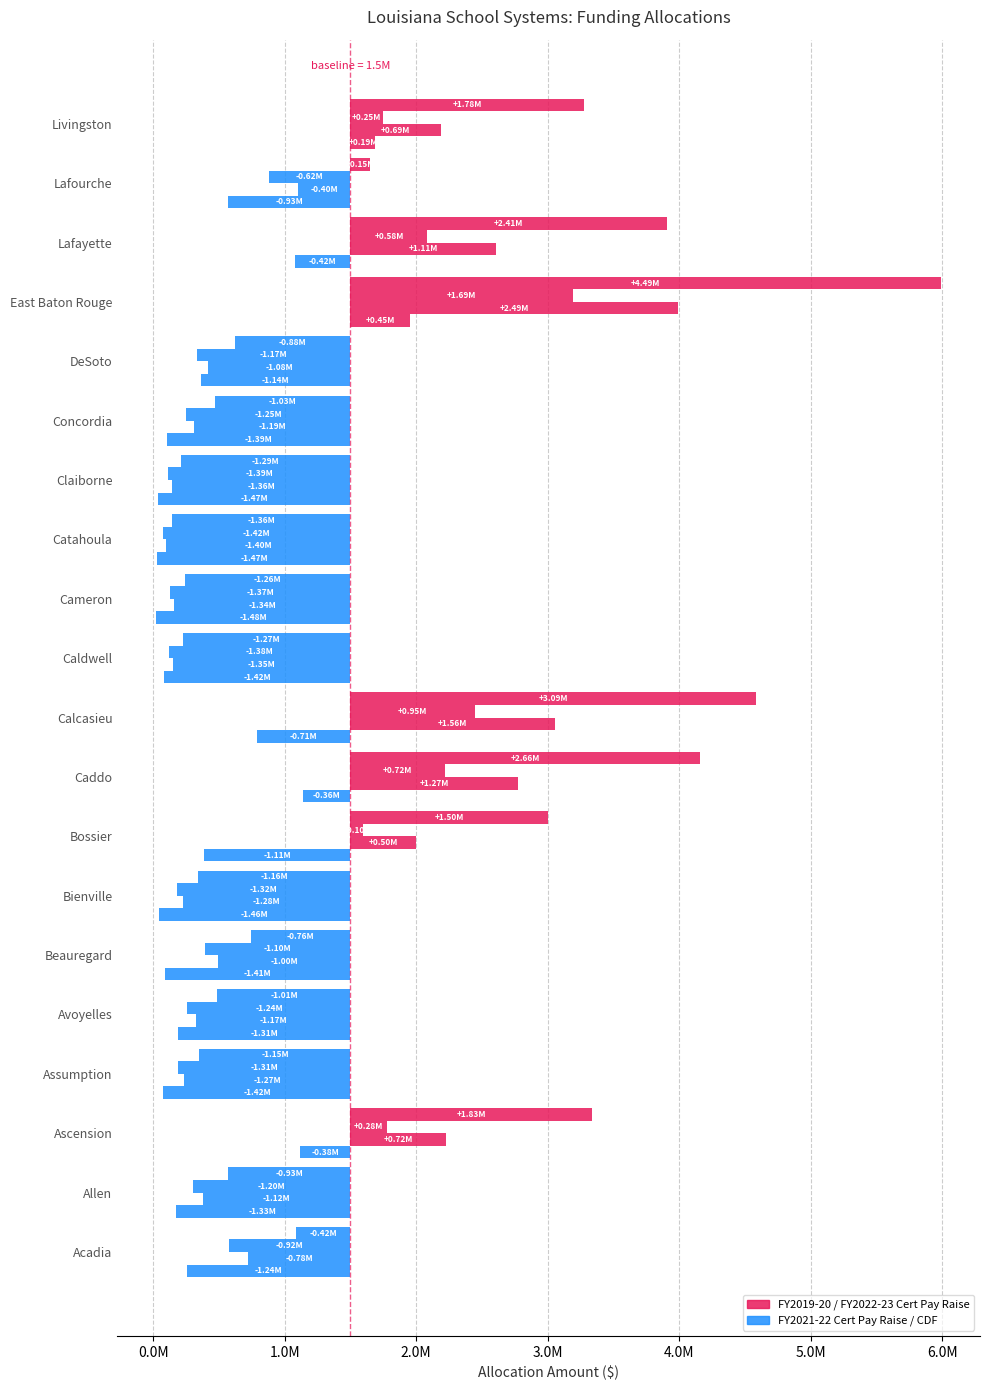

Reading left to right, transcribe all the data shown in this chart.

CDF Allocation: Acadia=255460	Allen=170628	Ascension=1117758	Assumption=78325	Avoyelles=188462	Beauregard=89652	Bienville=43621	Bossier=389456	Caddo=1137520	Calcasieu=785901	Caldwell=78807	Cameron=25000	Catahoula=32294	Claiborne=33981	Concordia=107245	DeSoto=361982	East Baton Rouge=1952100	Lafayette=1081126	Lafourche=568278	Livingston=1690615
FY2019-20 Cert Pay Raise: Acadia=722579	Allen=380000	Ascension=2223000	Assumption=234705	Avoyelles=325814	Beauregard=495167	Bienville=224780	Bossier=1999069	Caddo=2772059	Calcasieu=3057784	Caldwell=151794	Cameron=160376	Catahoula=96191	Claiborne=140692	Concordia=312910	DeSoto=415946	East Baton Rouge=3992763	Lafayette=2605717	Lafourche=1097706	Livingston=2185954
FY2021-22 Cert Pay Raise: Acadia=578063	Allen=304000	Ascension=1778400	Assumption=187764	Avoyelles=260651	Beauregard=396134	Bienville=179824	Bossier=1599255	Caddo=2217647	Calcasieu=2446228	Caldwell=121435	Cameron=128301	Catahoula=76953	Claiborne=112554	Concordia=250328	DeSoto=332757	East Baton Rouge=3194211	Lafayette=2084574	Lafourche=878165	Livingston=1748763
FY2022-23 Cert Pay Raise: Acadia=1083868	Allen=570000	Ascension=3334500	Assumption=352058	Avoyelles=488720	Beauregard=742751	Bienville=337170	Bossier=2998604	Caddo=4158089	Calcasieu=4586677	Caldwell=227690	Cameron=240564	Catahoula=144286	Claiborne=211039	Concordia=469365	DeSoto=623919	East Baton Rouge=5989145	Lafayette=3908576	Lafourche=1646559	Livingston=3278931